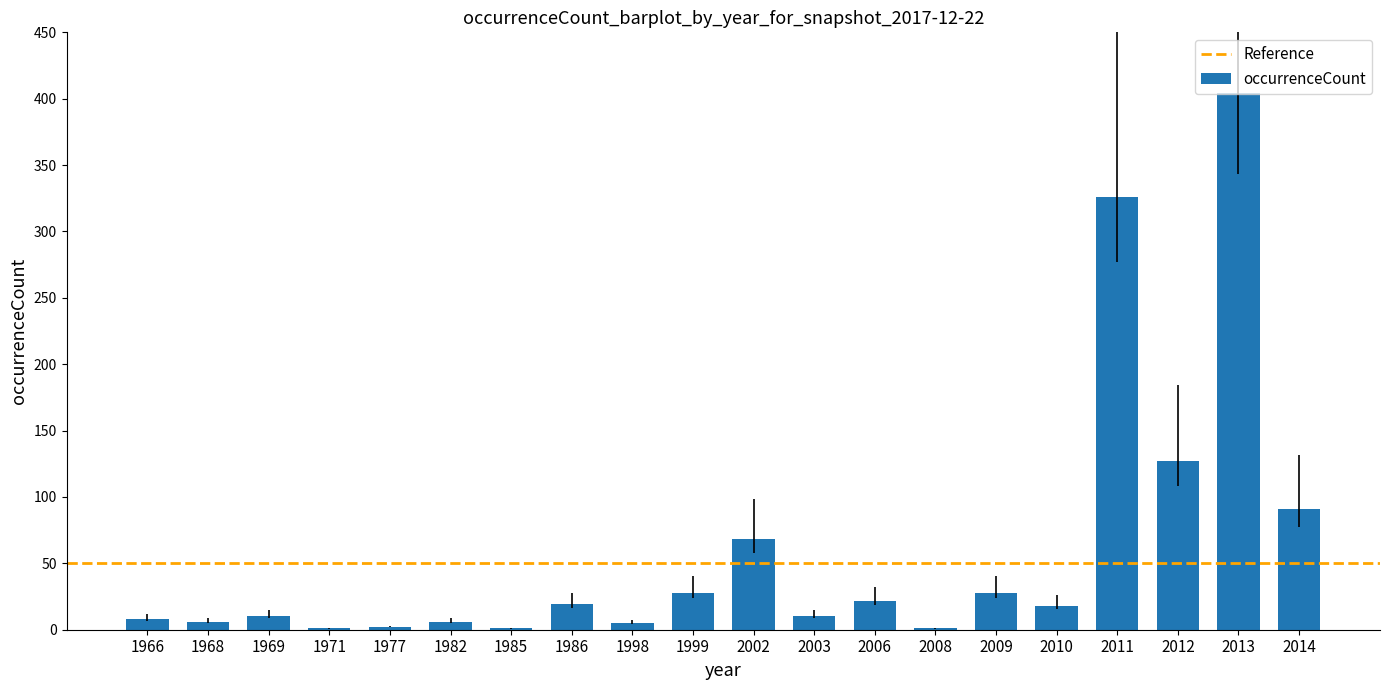

What is the sum of all values?

1181